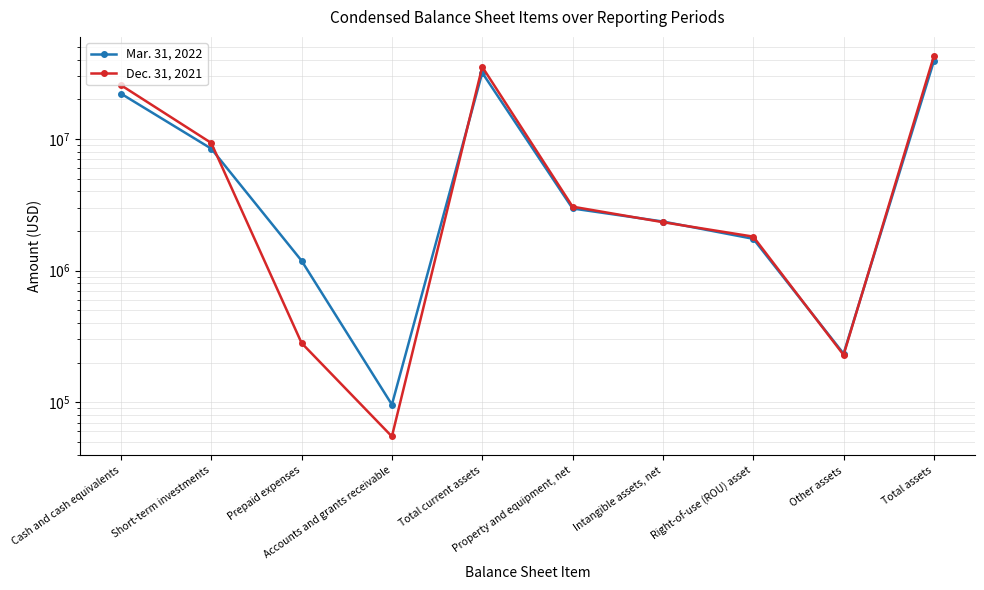

What is the difference between the Dec. 31, 2021 values at Total current assets and Short-term investments?

25995000